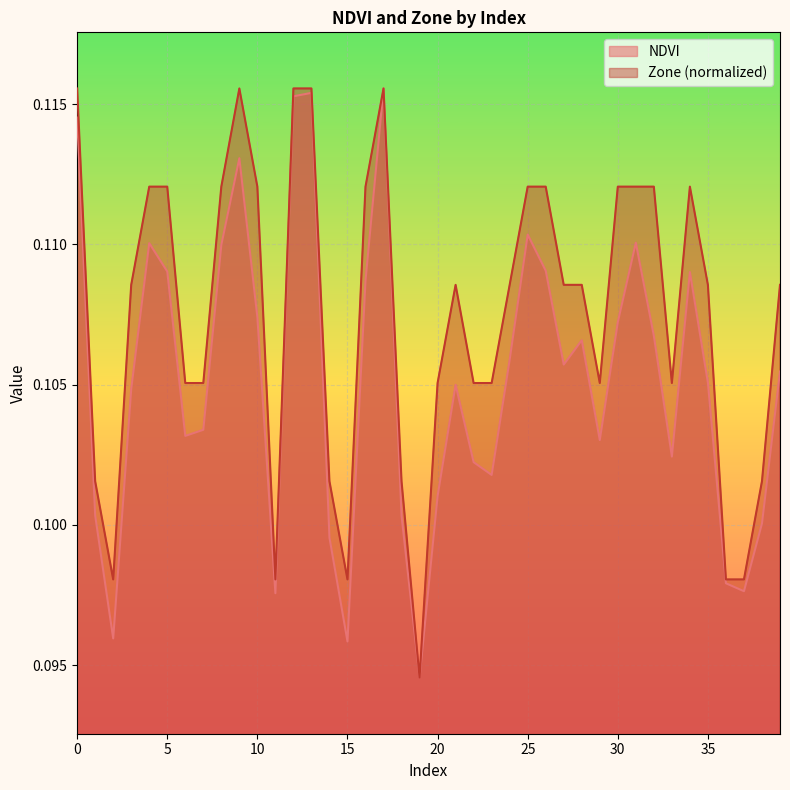

Which series has the largest total across all categories?

Zone (normalized)